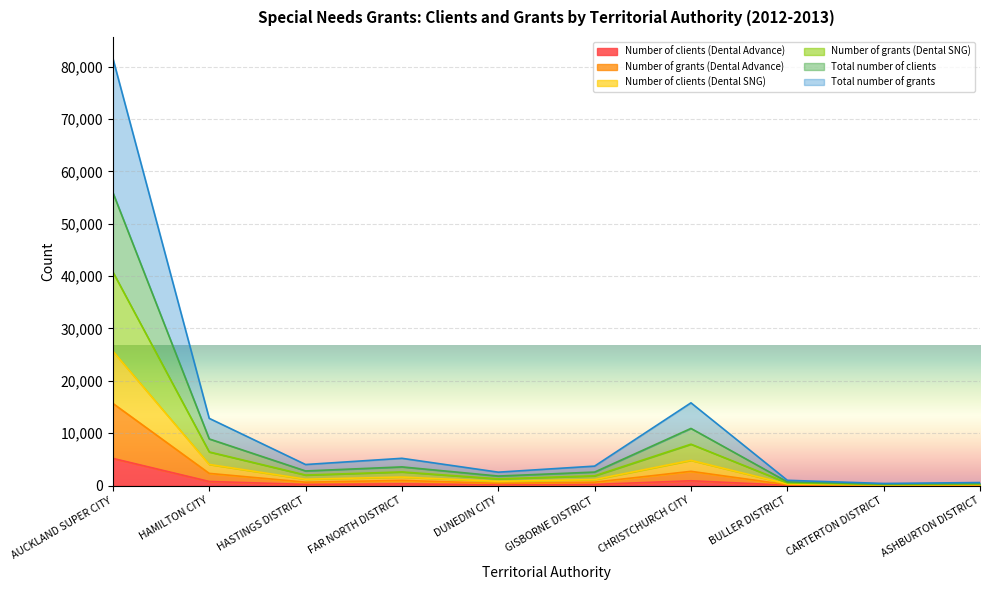

Read the Number of grants (Dental Advance) value at CHRISTCHURCH CITY.

2718